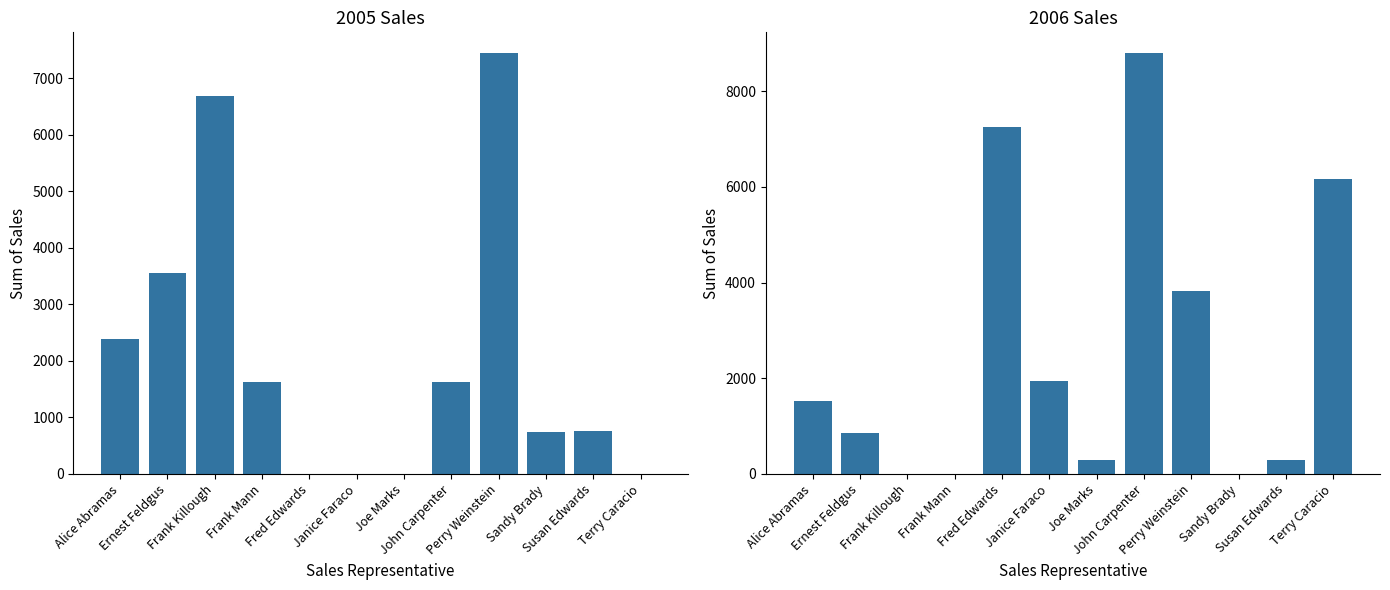

The 2005 series shows 0 at Fred Edwards. True or false?

True